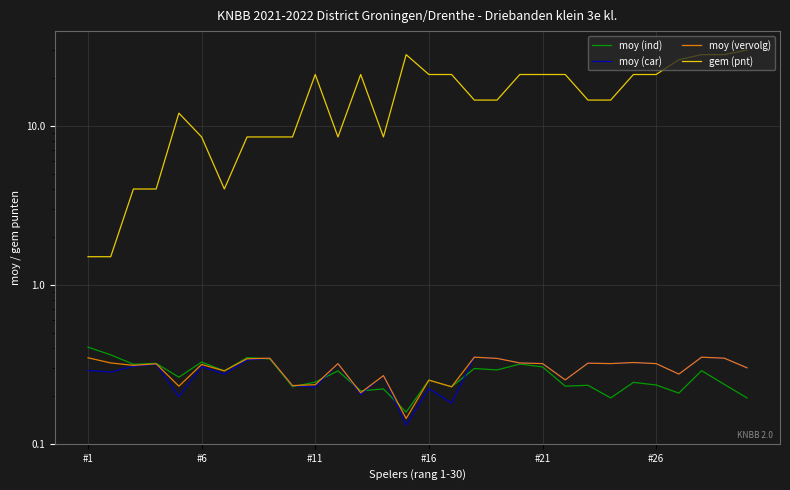

At how many categories does at least one series exceed 27?

4